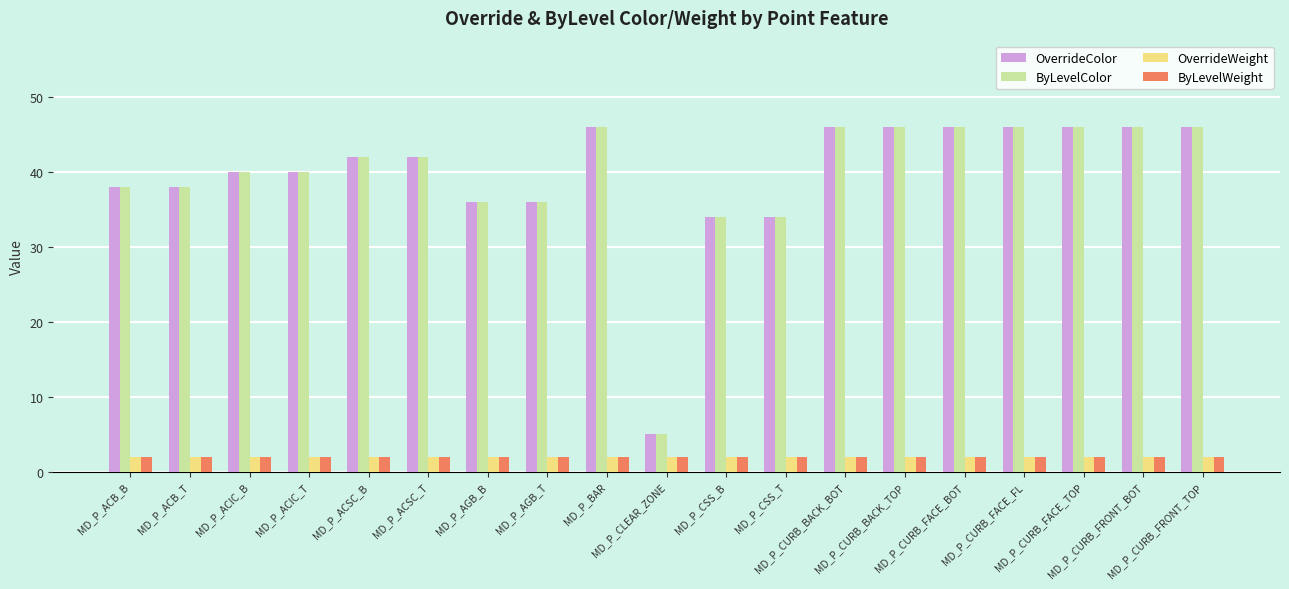

What is the sum of the OverrideWeight values at MD_P_CSS_T and MD_P_CURB_FACE_FL?

4